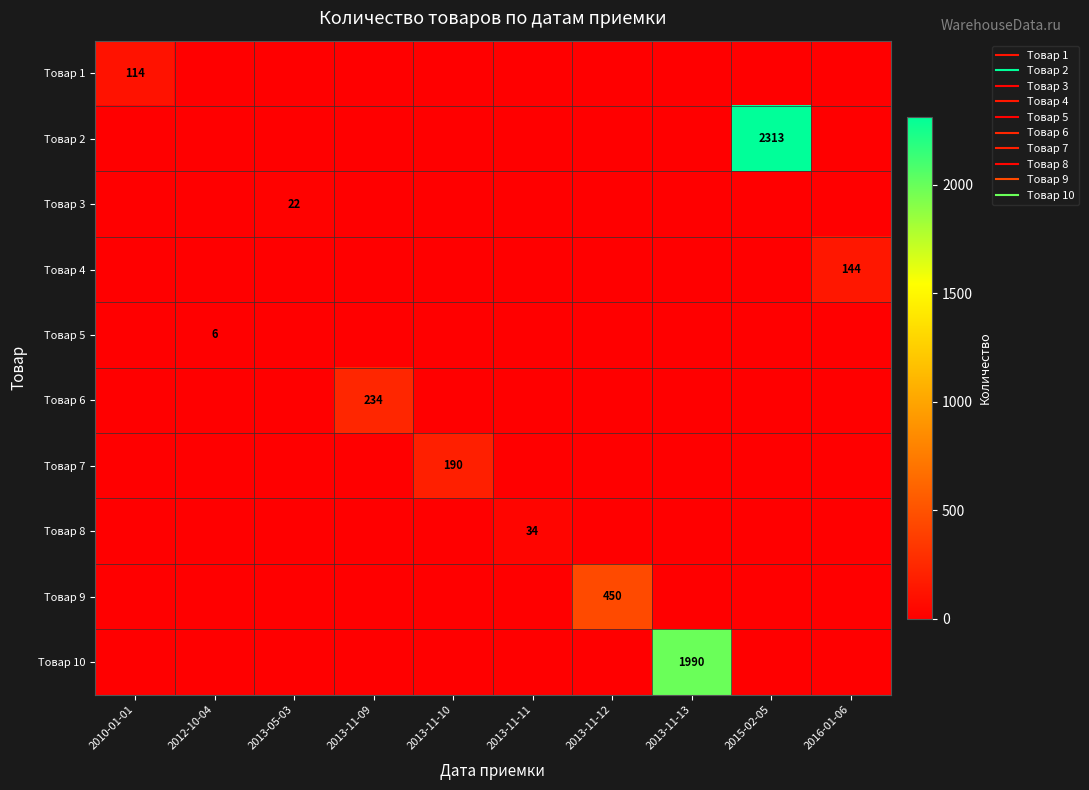

What is the difference between the highest and lowest values at 2013-11-11?

34